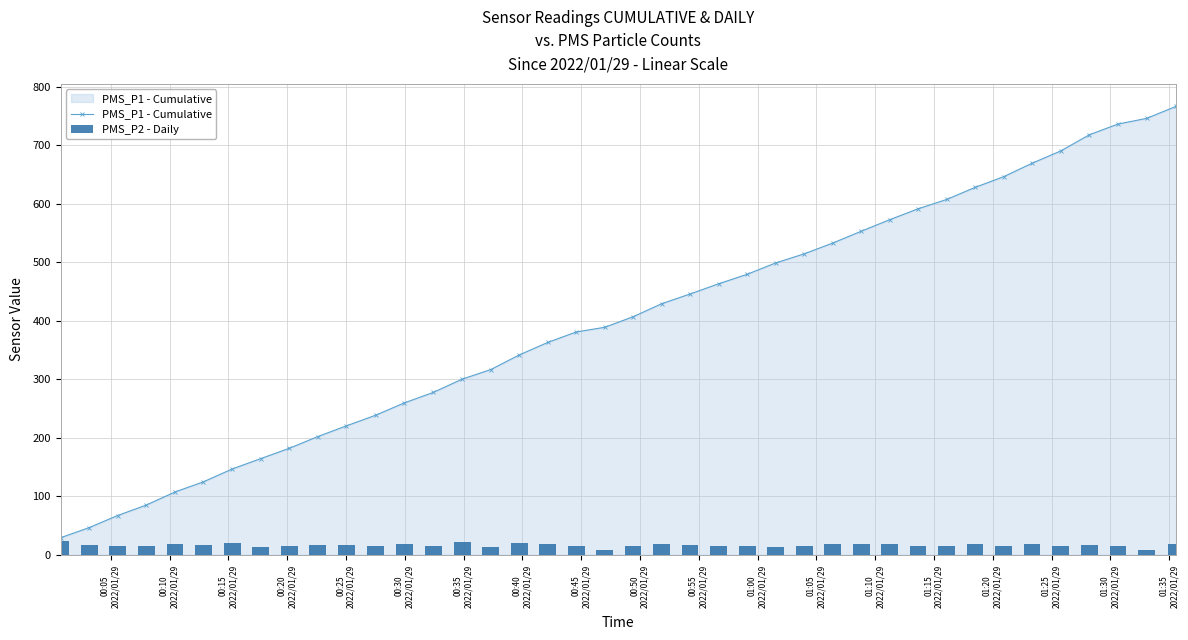

What is the value of the PMS_P1 - Cumulative point at the 3rd from the left?

67.0